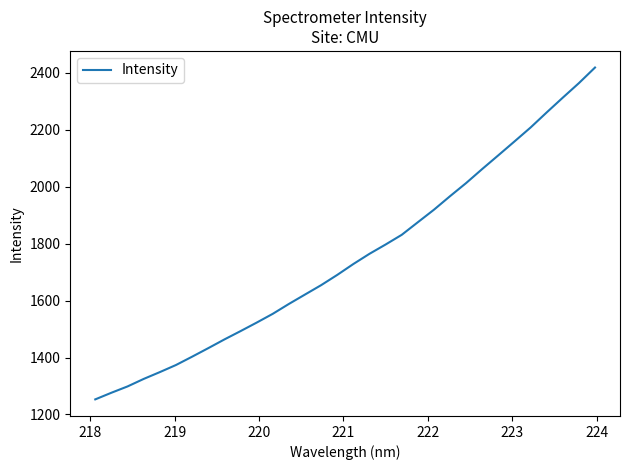

What is the minimum value shown in the chart?

1253.0